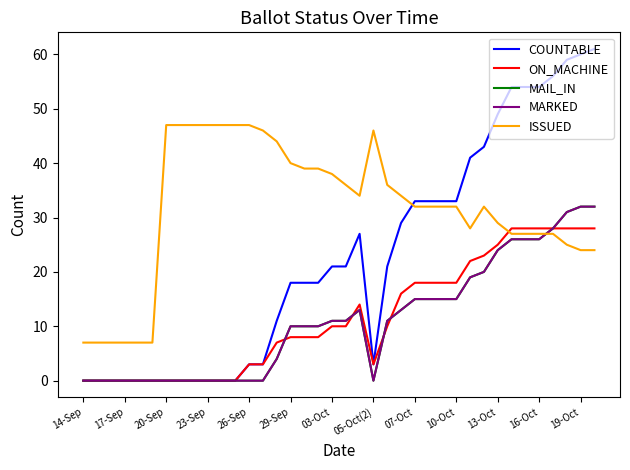

At which label does MAIL_IN reach its minimum?

14-Sep